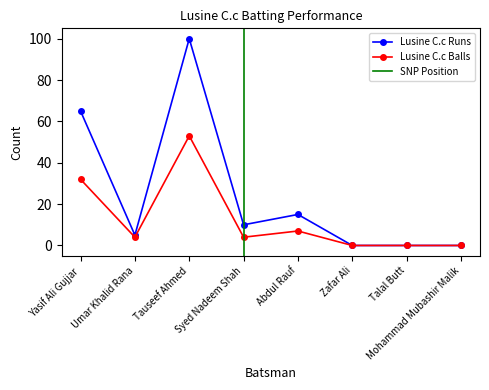

The value of Lusine C.c Balls at Talal Butt is 30. True or false?

False